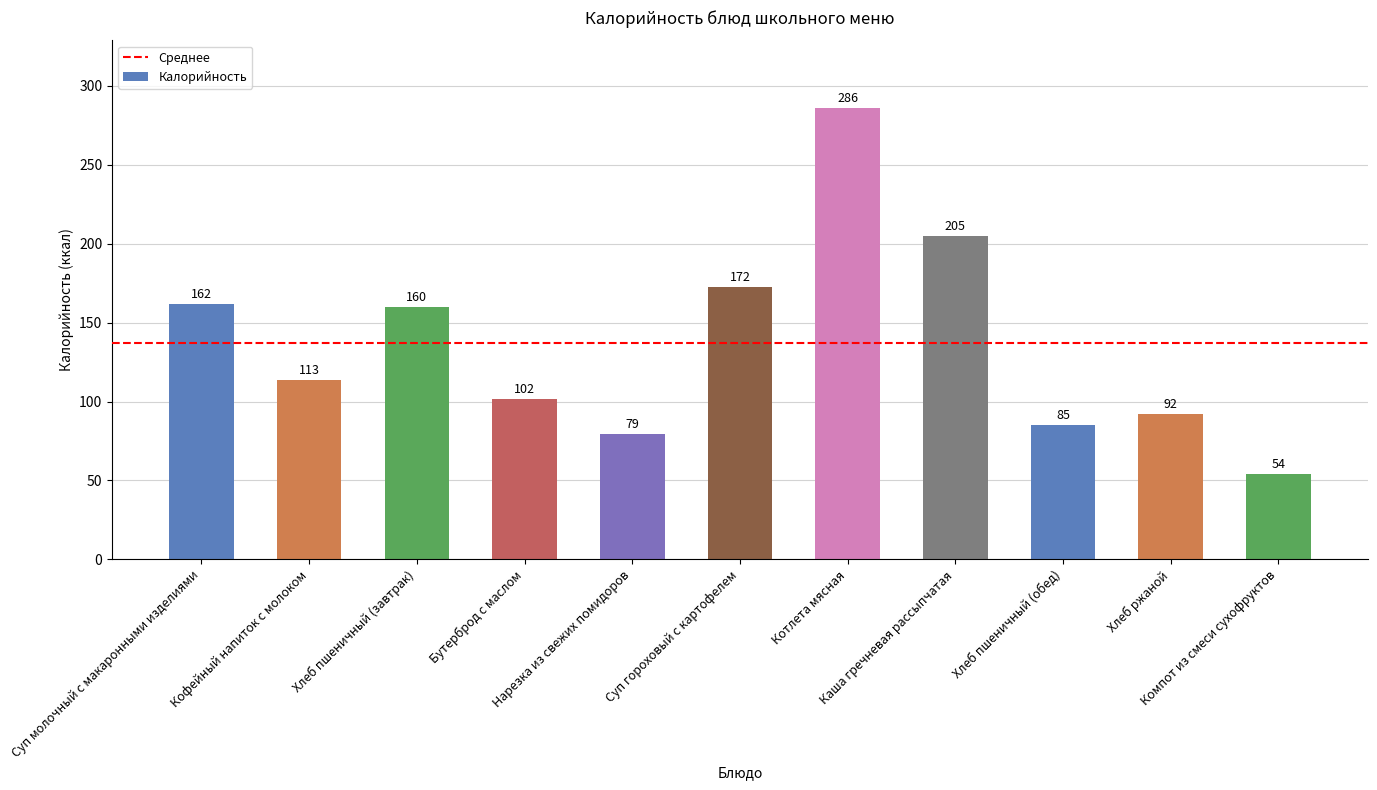

Which label corresponds to the smallest value in the chart?

Компот из смеси сухофруктов